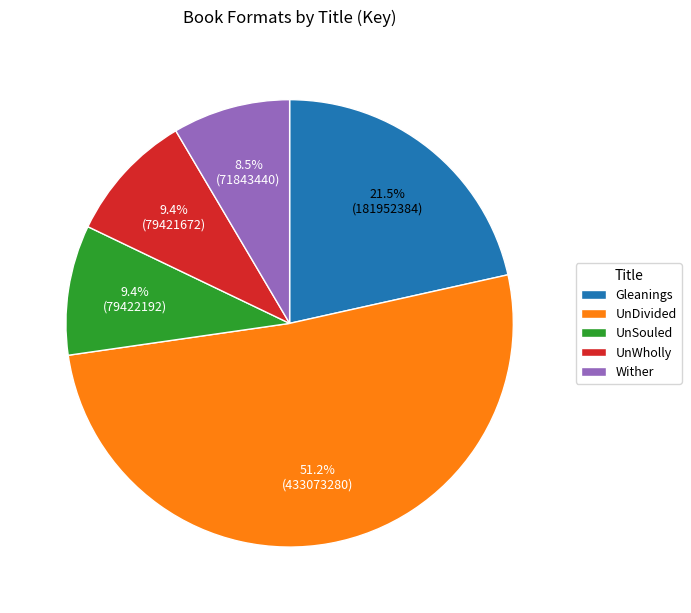

Does UnDivided represent more than half of the total?

Yes